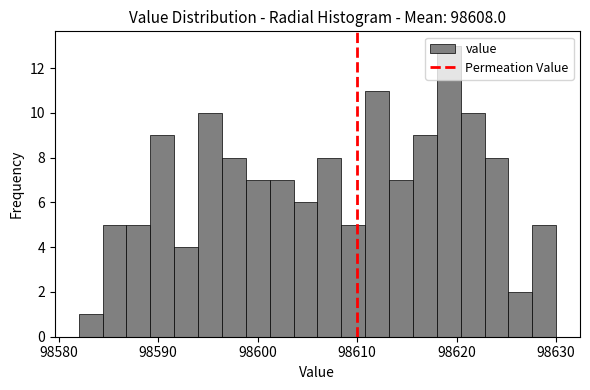

Read against the x-axis, roughly where is the centre of the tallest bar?

98619